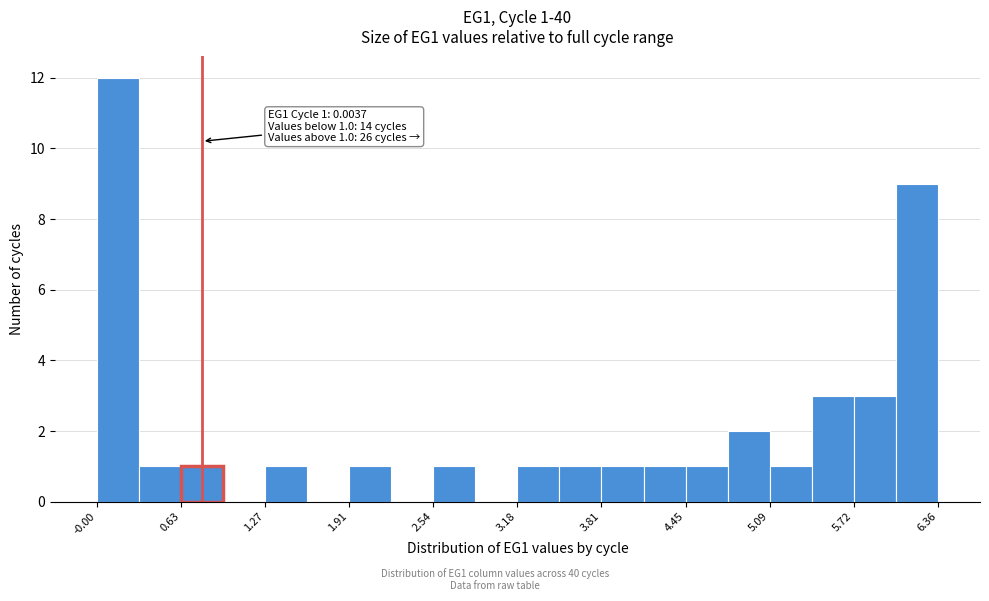

Read against the x-axis, roughly where is the centre of the tallest bar?

0.2